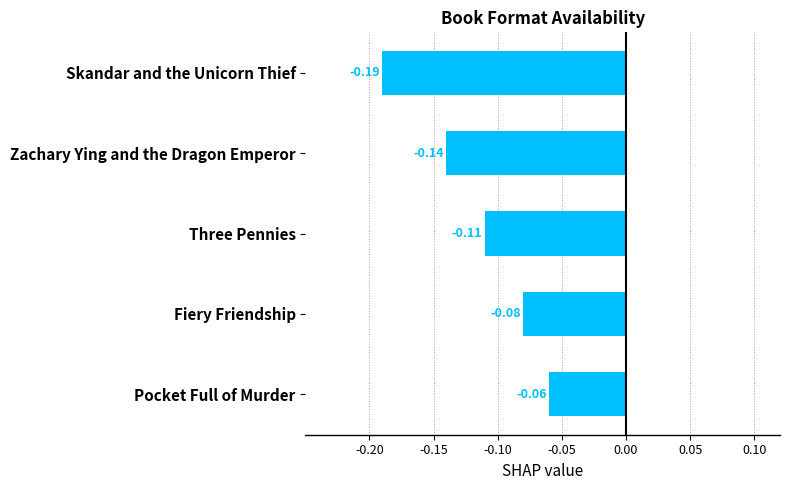

What is the difference between the second highest and second lowest values?

0.1